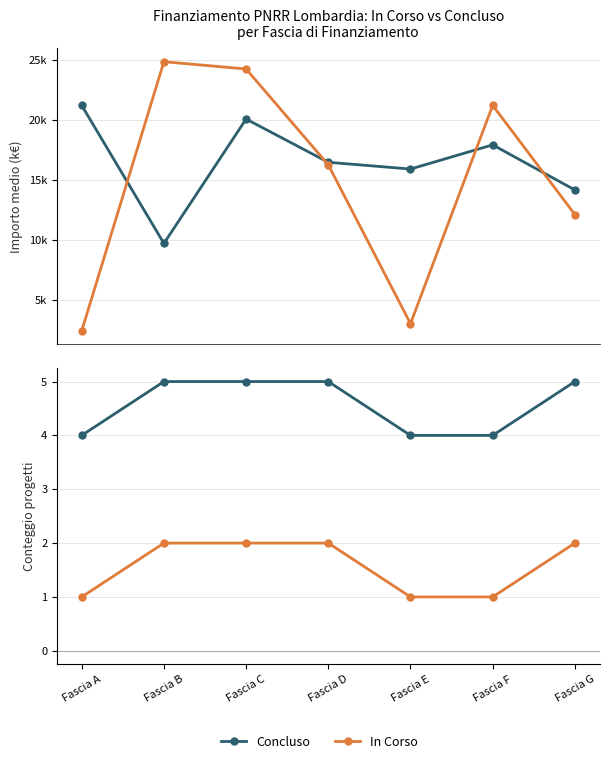

What are all the series names shown in the legend?

Concluso, In Corso